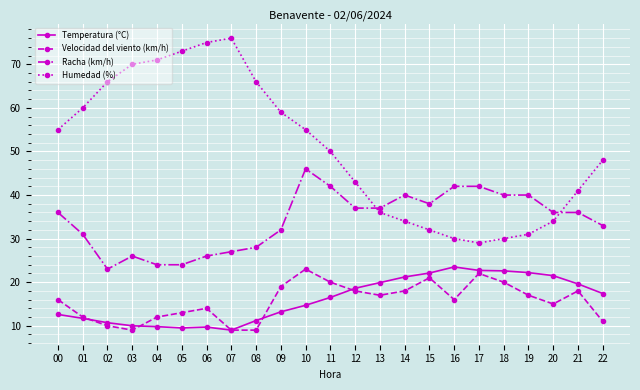

What is the minimum value shown in the chart?

9.0